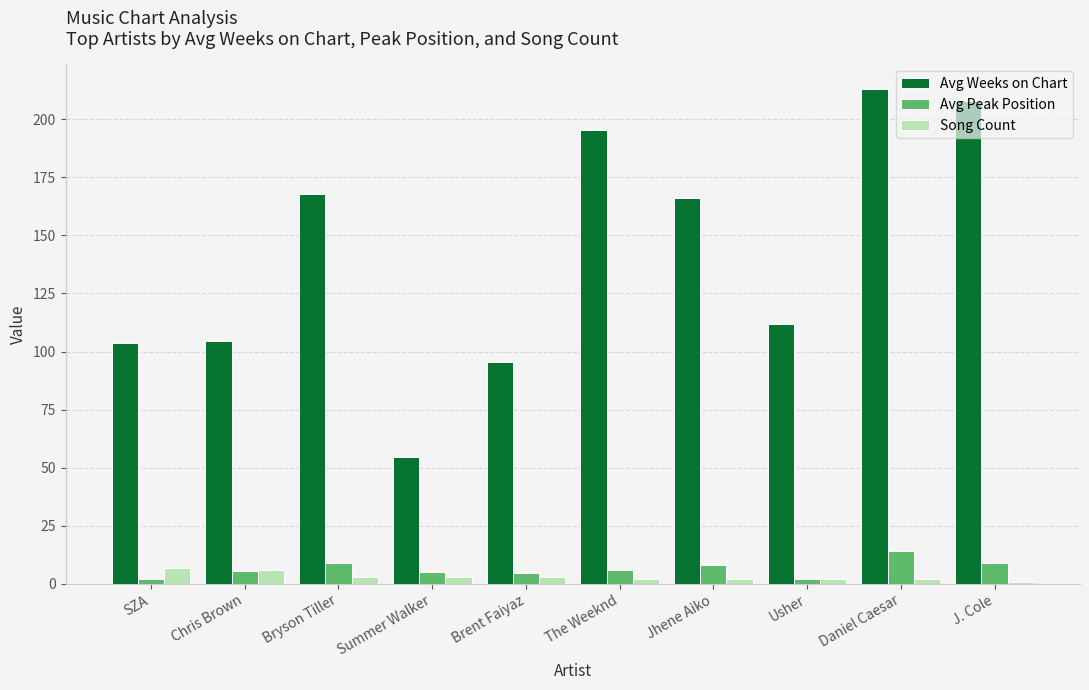

Are the bars horizontal?

No